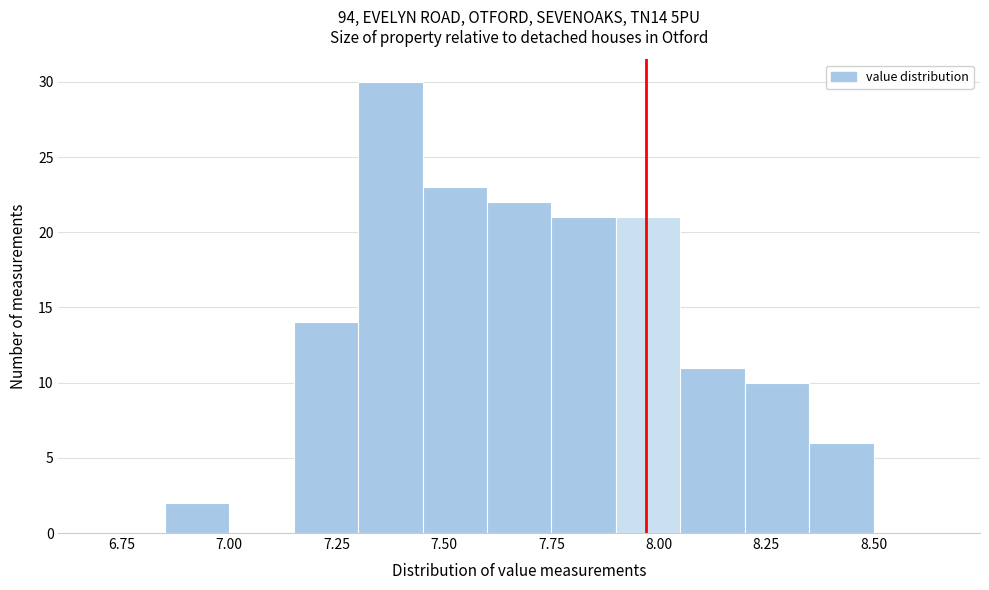

Around what value on the x-axis is the tallest bar? Give the approximate position of its centre, as read against the axis.

7.40